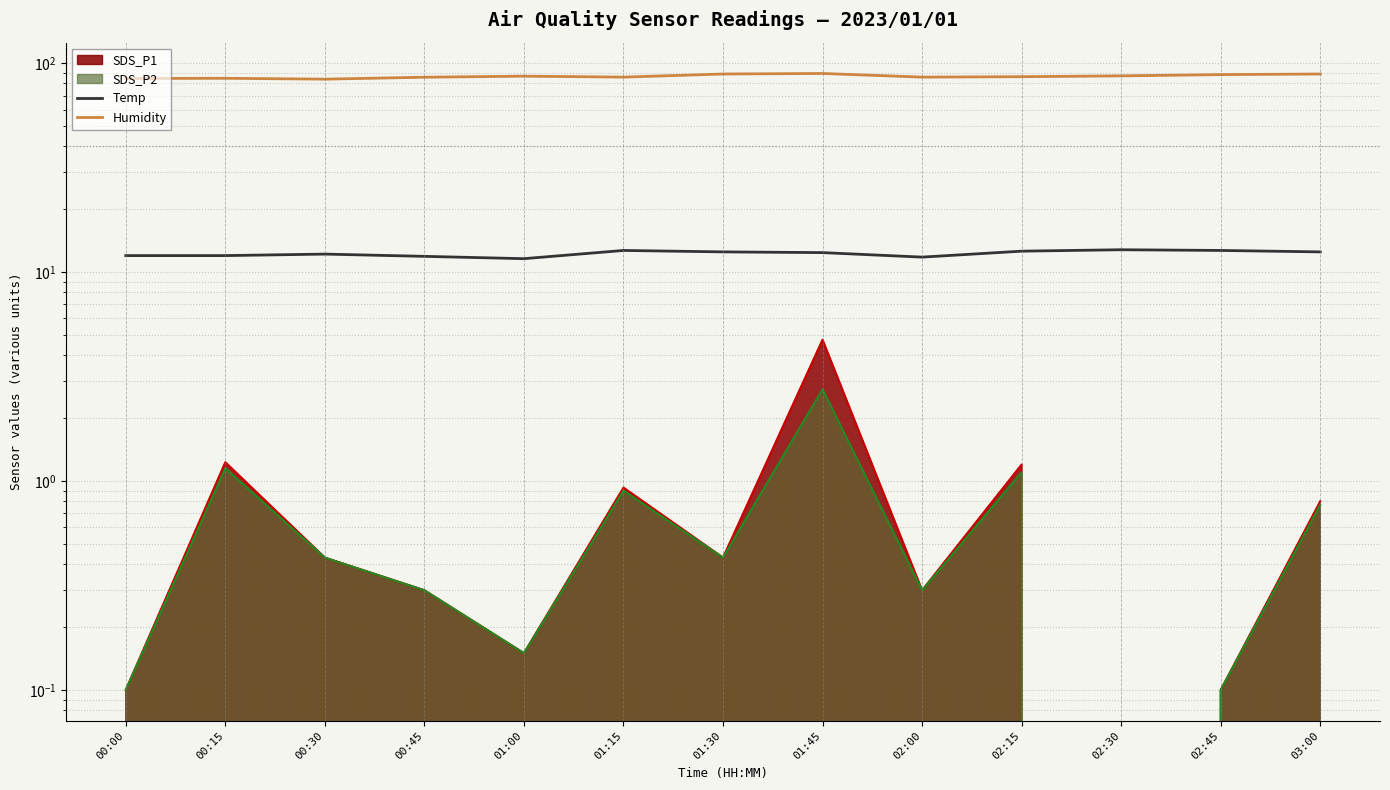

Rank the categories by Humidity value from lowest to highest.

00:30, 00:00, 00:15, 00:45, 01:15, 02:00, 02:15, 01:00, 02:30, 02:45, 01:30, 03:00, 01:45